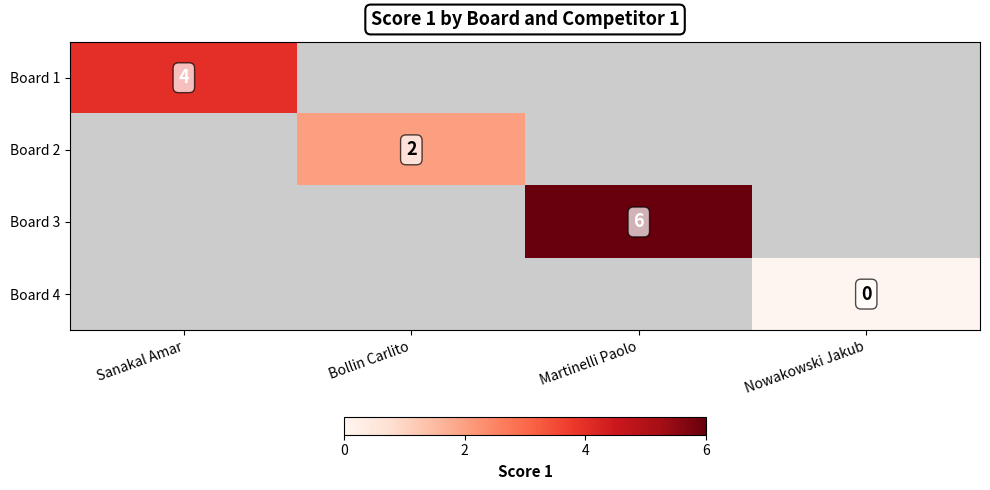

At which category does the chart reach its peak across all series?

Martinelli Paolo